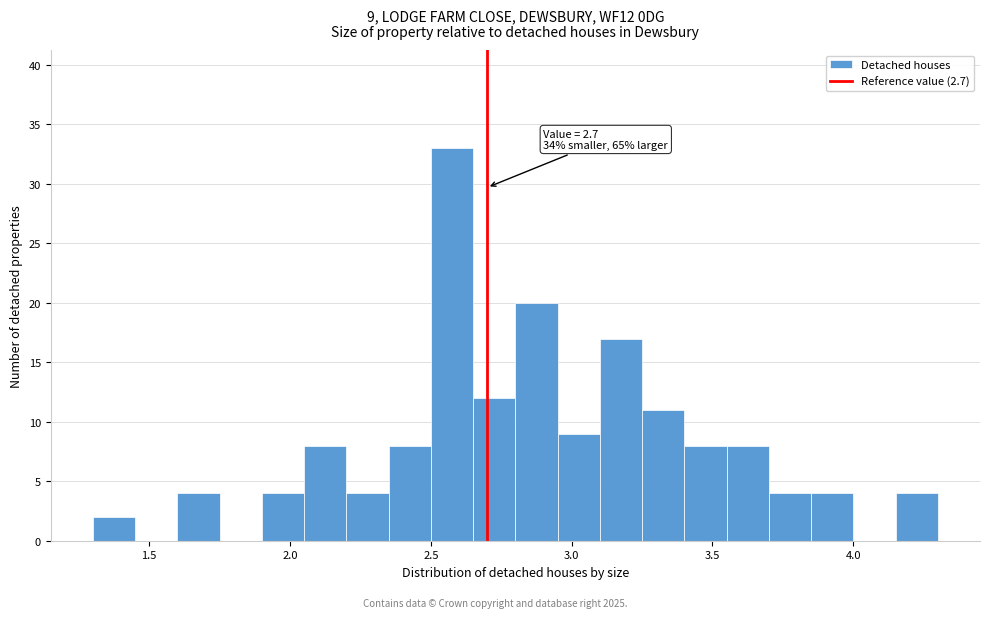

Read against the x-axis, roughly where is the centre of the tallest bar?

2.60